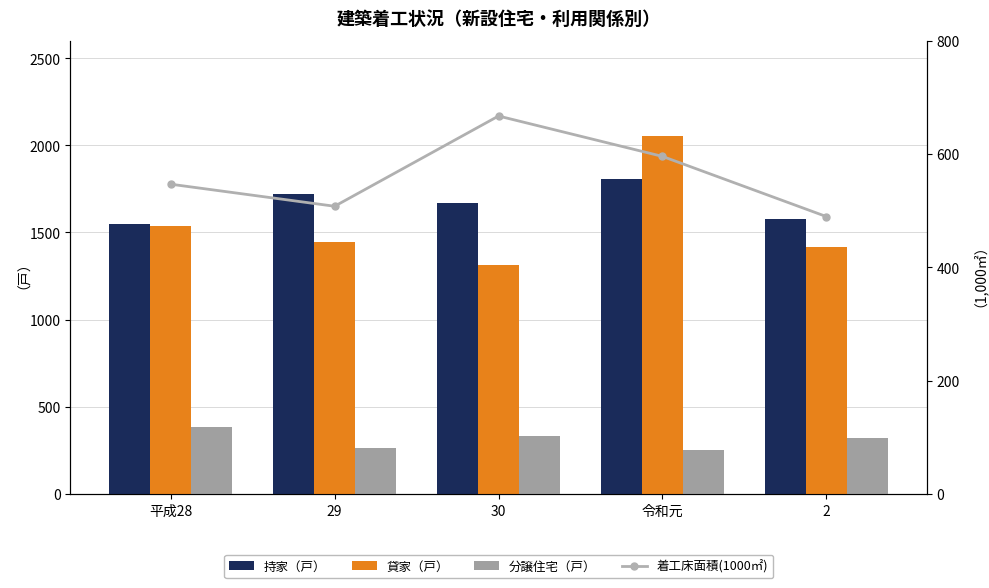

Which has a higher value, 2 or 30?

30